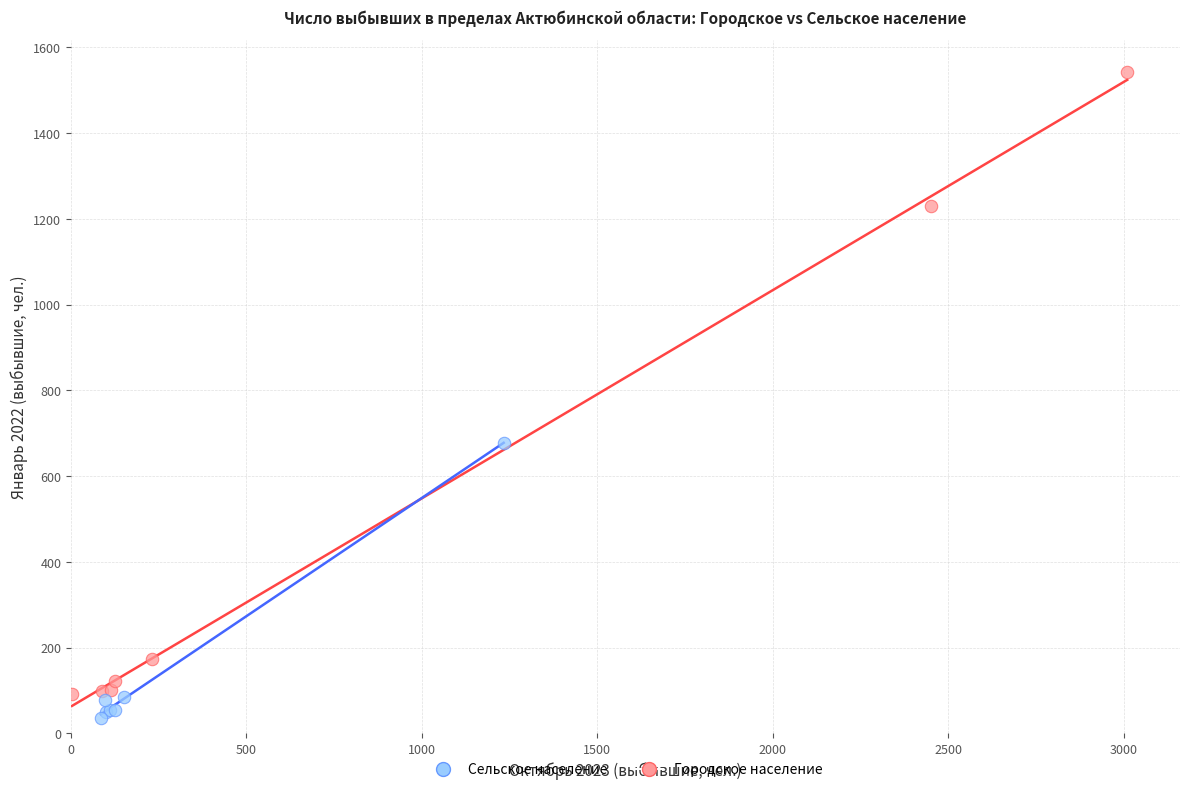

Which series reaches the maximum Y coordinate?

Городское население